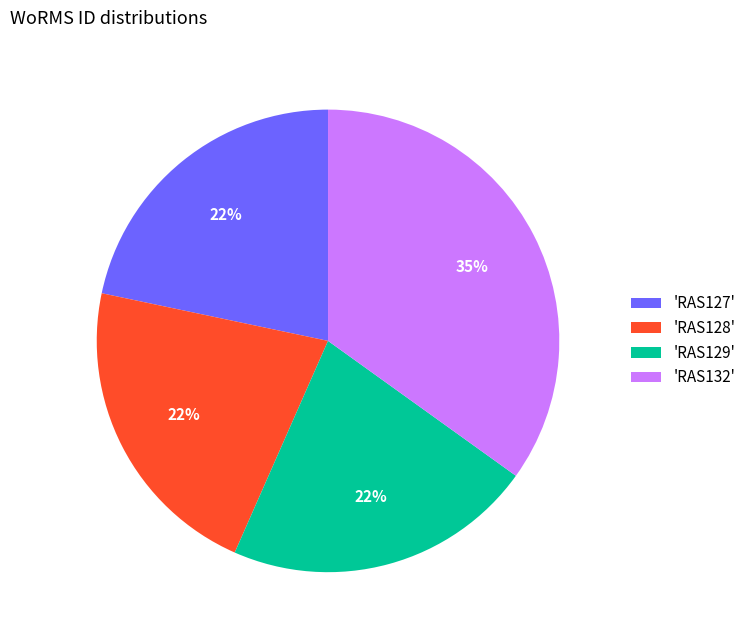

To the nearest percent, what is the average slice percentage?

25%